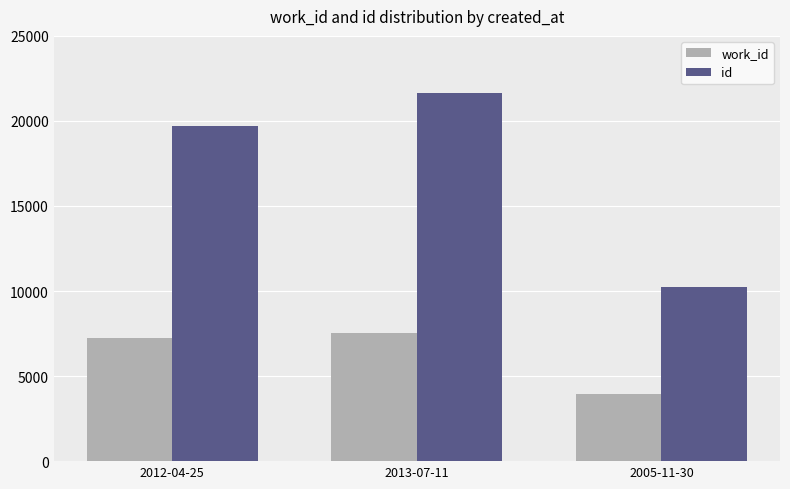

How many data points does each series have?

3